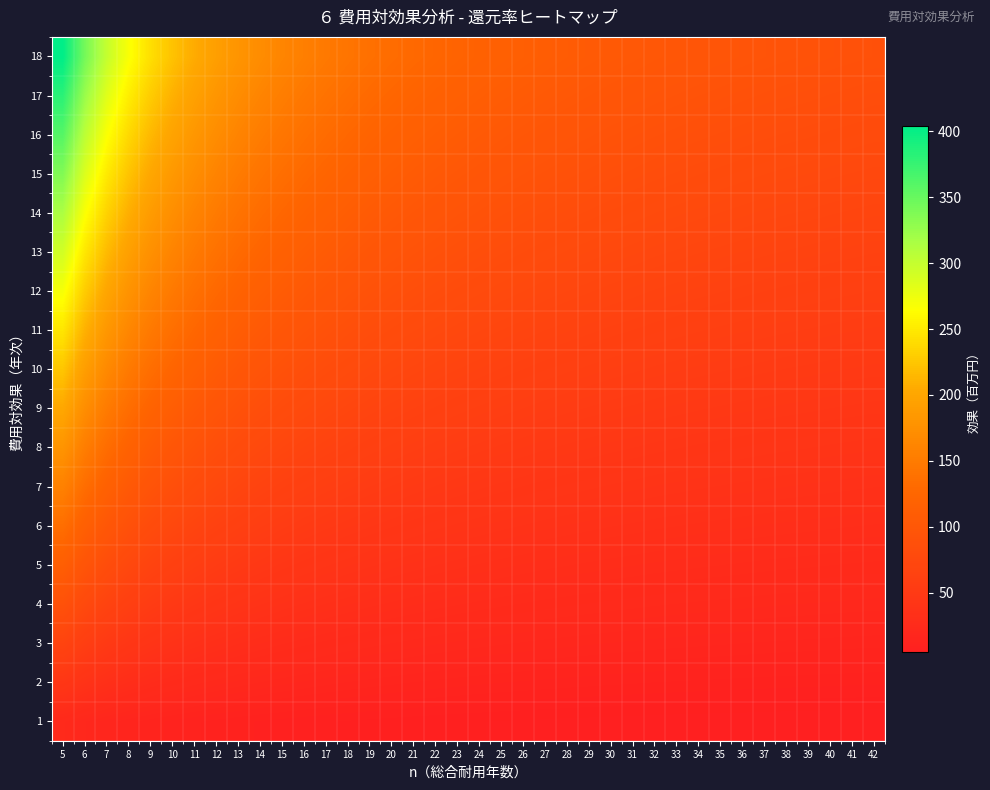

What is the spread (max minus min) of values at 24?

111.5